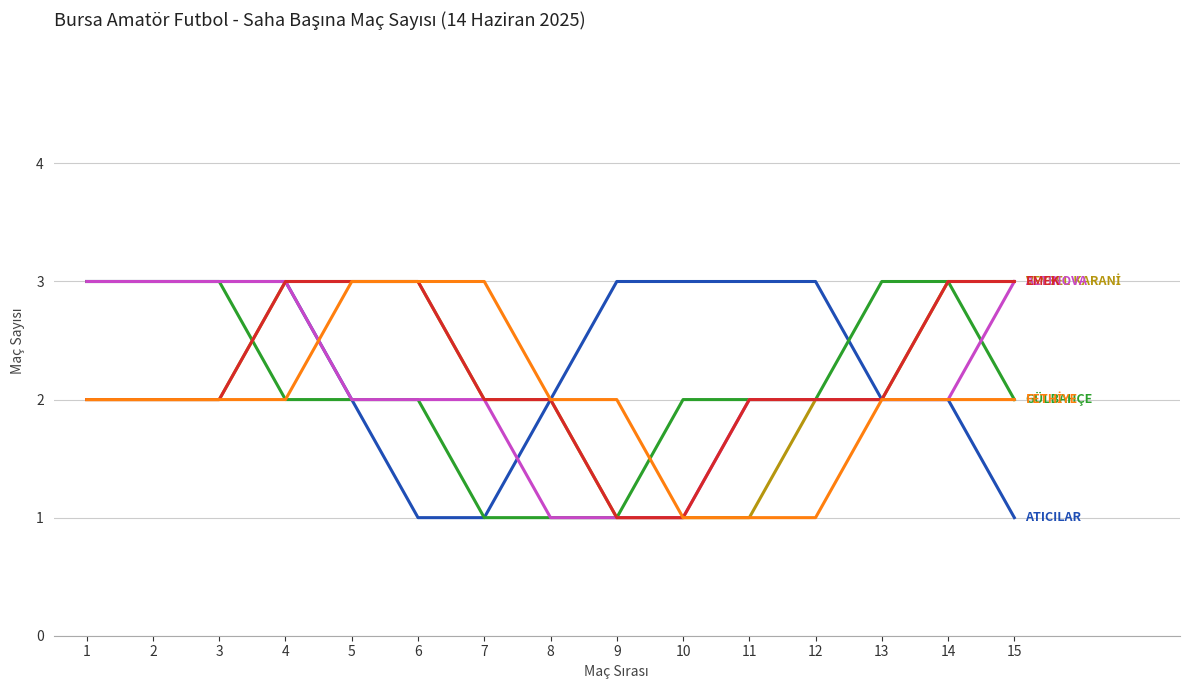

At which category is the sum across all series the highest?

4